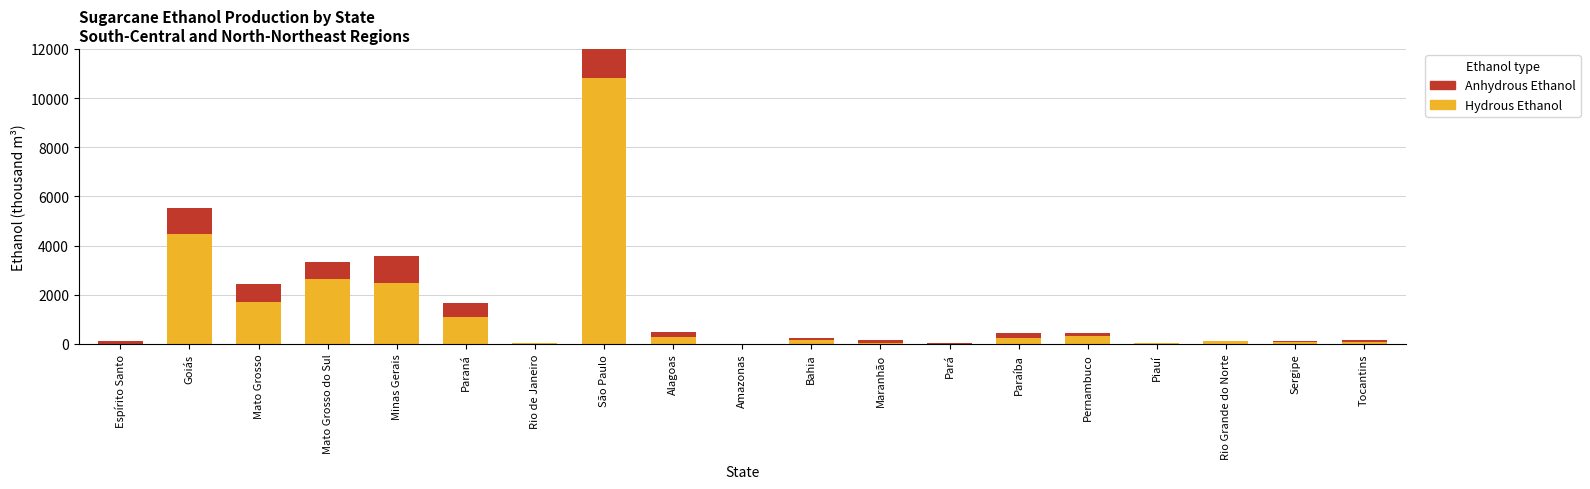

What is the spread (max minus min) of values at Paraíba?

32.3